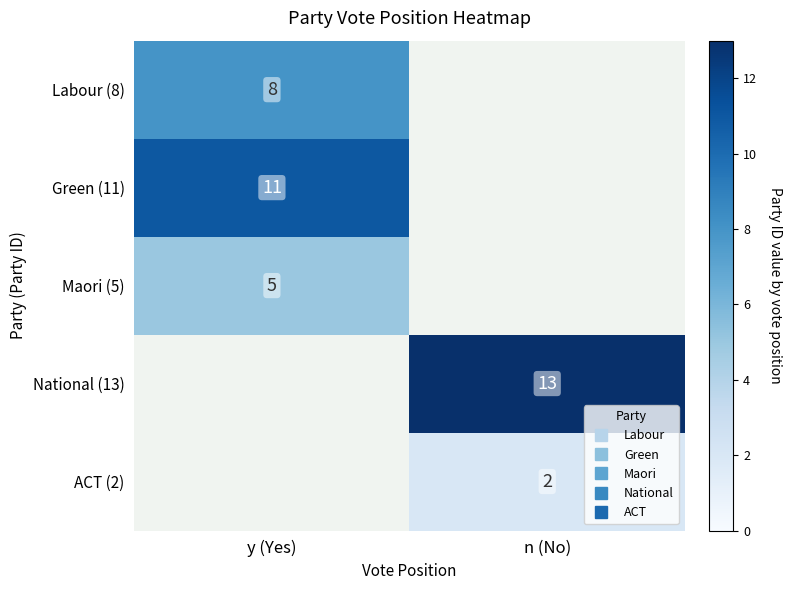

How many series are shown in this chart?

5